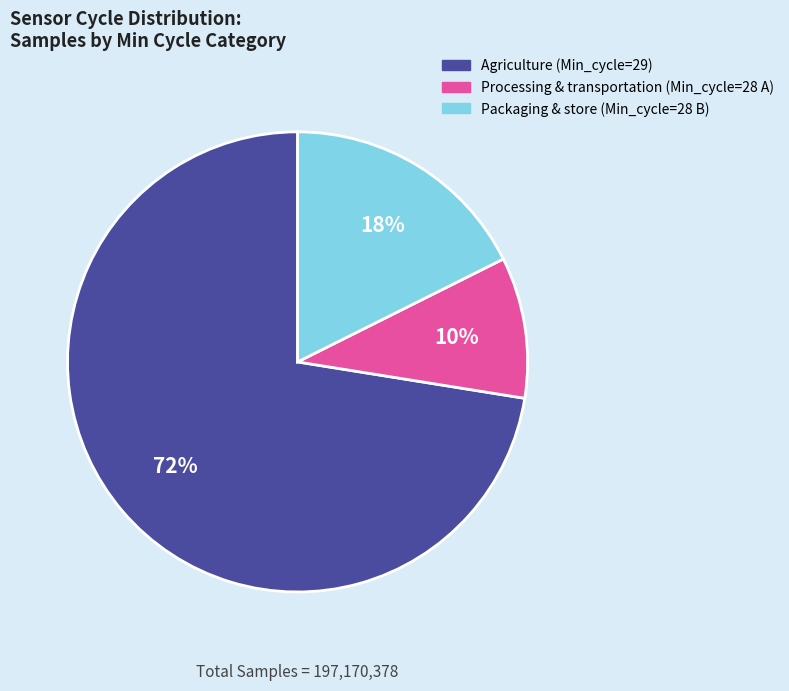

To the nearest percent, what is the average slice percentage?

33%